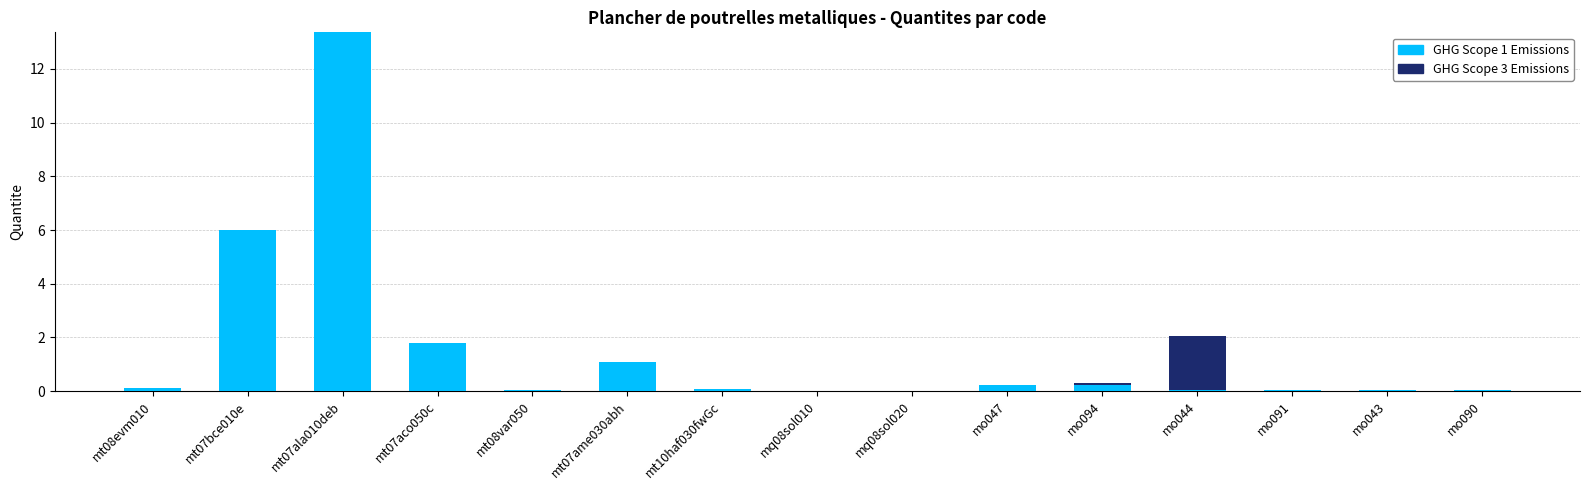

At which category is the sum across all series the highest?

mt07ala010deb